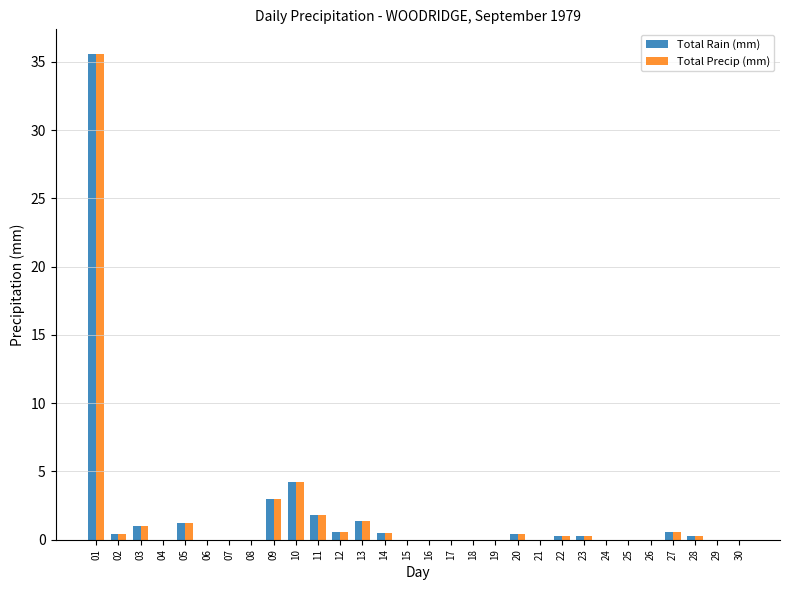

Does the chart contain stacked bars?

No